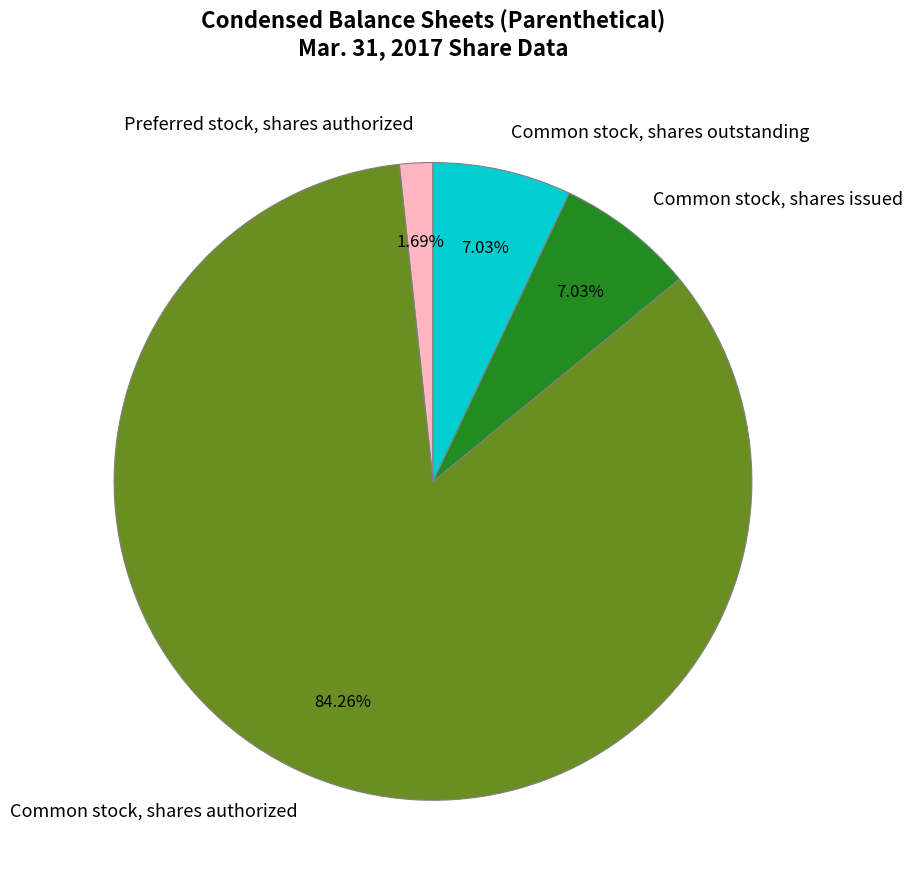

To the nearest percent, what is the combined percentage of Common stock, shares authorized and Common stock, shares outstanding?

91%